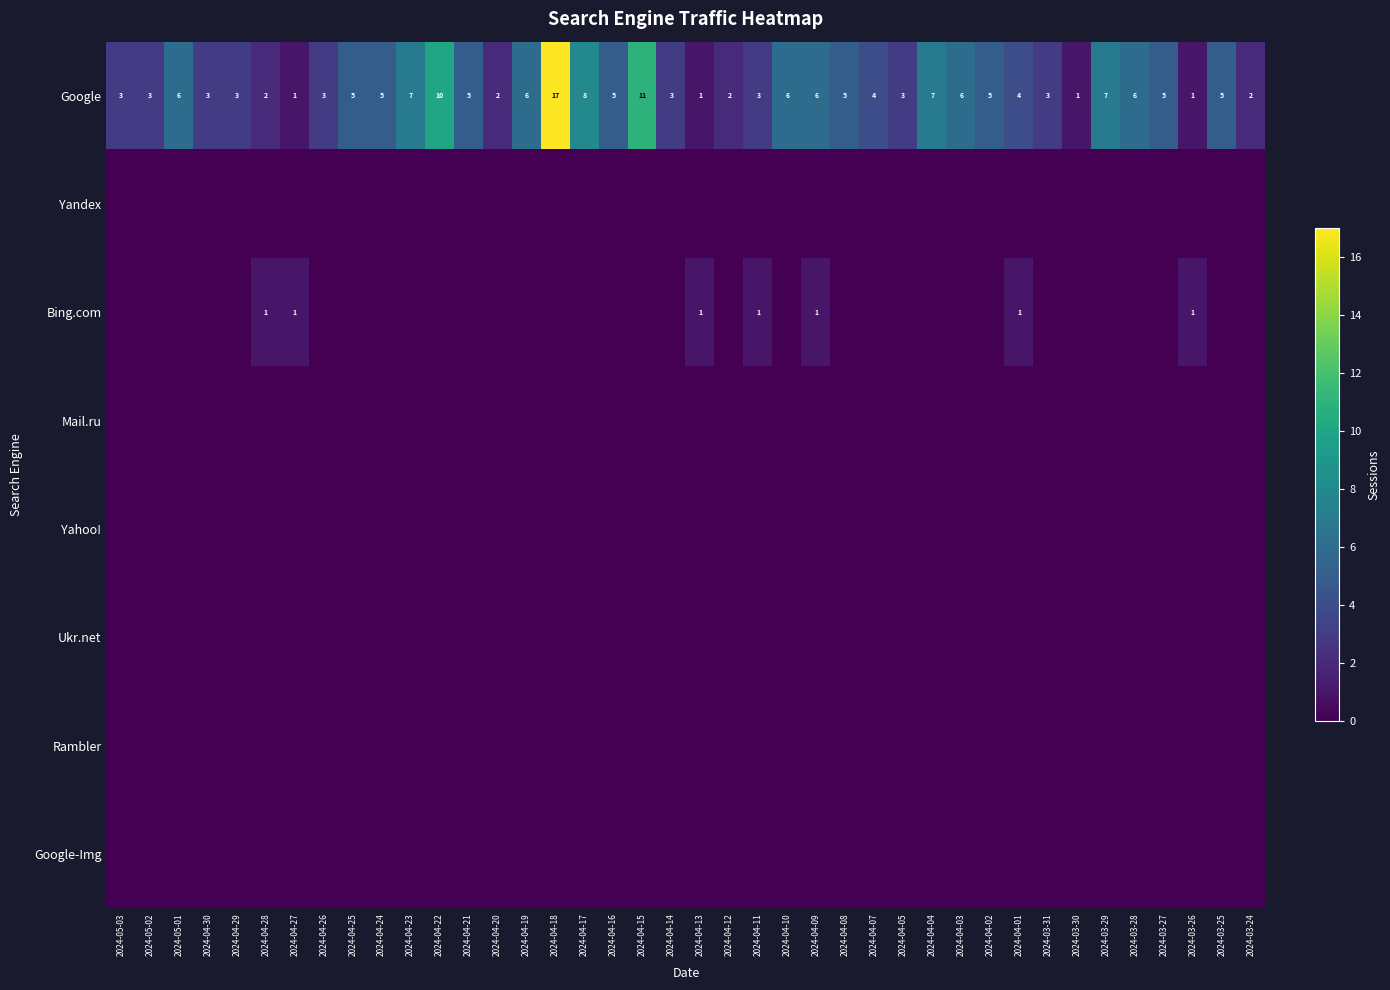

The Google series shows 5 at 2024-03-25. True or false?

True